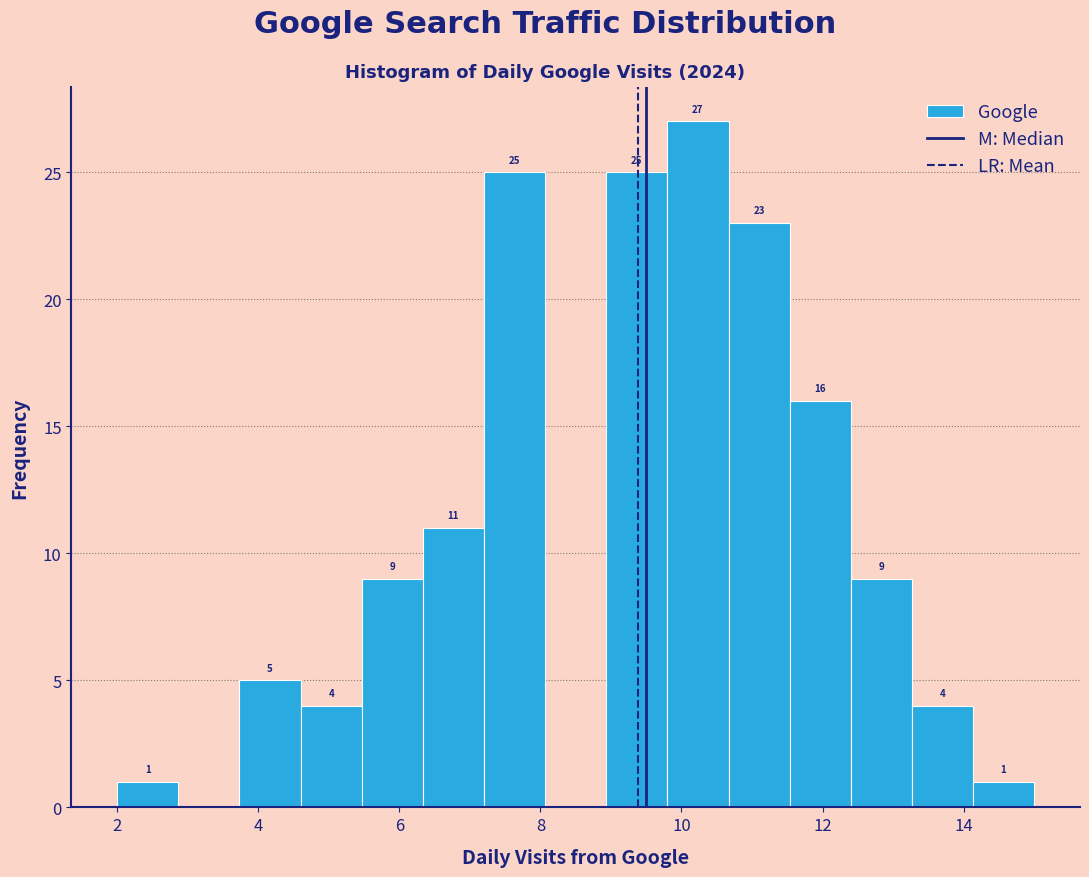

Over which range of the x-axis is the bar tallest?

9.8 to 10.6